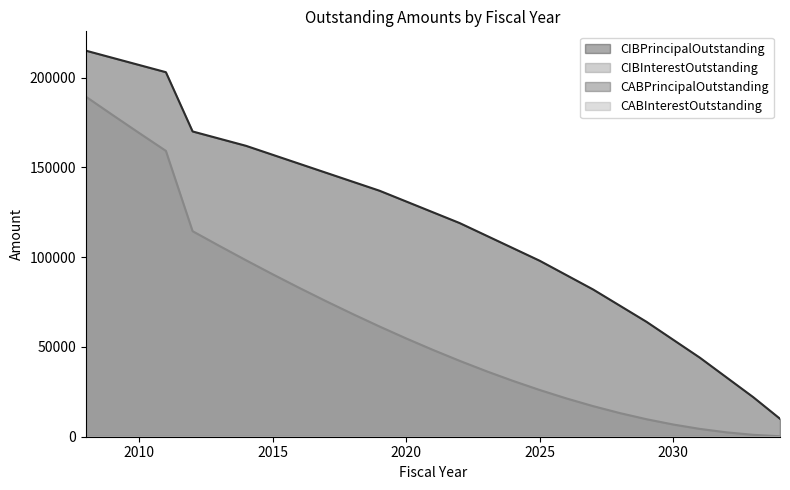

Reading right to left, list all the values displayed in this chart.

CIBPrincipalOutstanding: 10000.0	22000.0	33000.0	44000.0	54000.0	64000.0	73000.0	82000.0	90000.0	98000.0	105000.0	112000.0	119000.0	125000.0	131000.0	137000.0	142000.0	147000.0	152000.0	157000.0	162000.0	166000.0	170000.0	203000.0	207000.0	211000.0	215000.0
CIBInterestOutstanding: 252.2	1055.5	2431.9	4356.6	6804.5	9750.9	13170.9	17040.0	21333.0	26025.2	31091.9	36507.8	42272.7	48356.4	54729.1	61390.7	68314.0	75468.9	82850.8	90455.4	98277.2	106289.4	114464.4	159187.0	169125.2	179200.5	189402.5